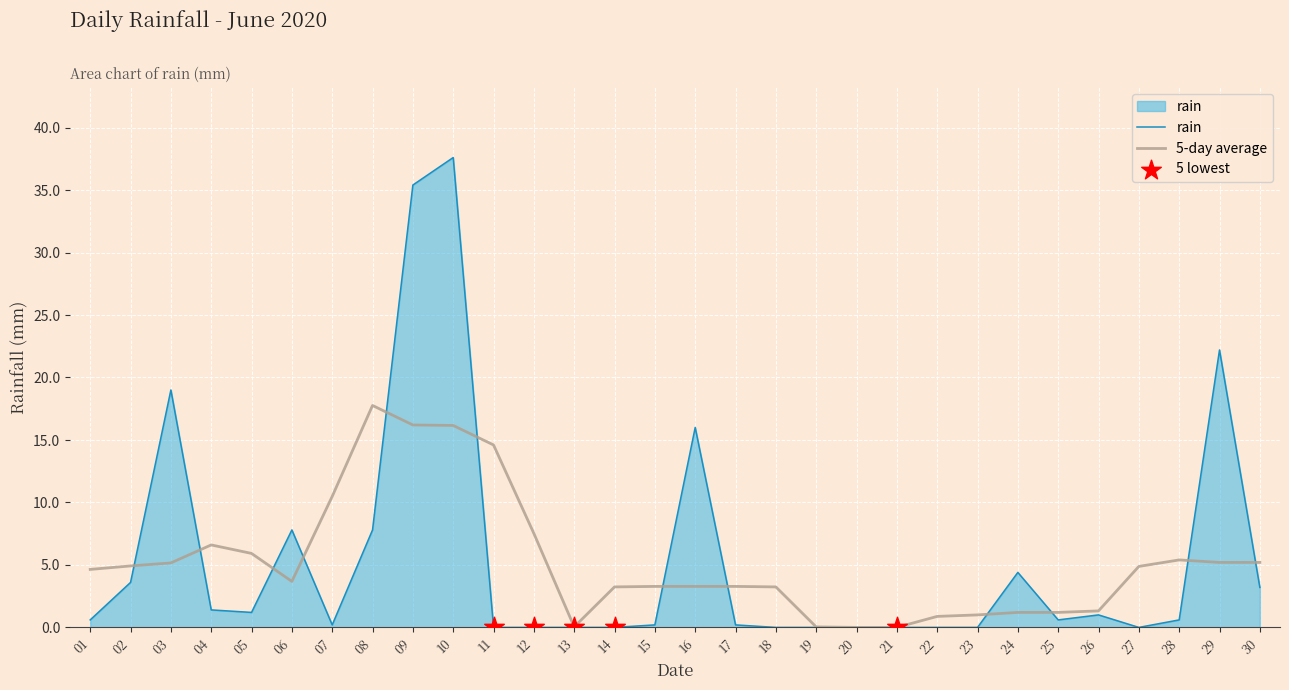

What is the difference between the highest and lowest values at 29?

17.0